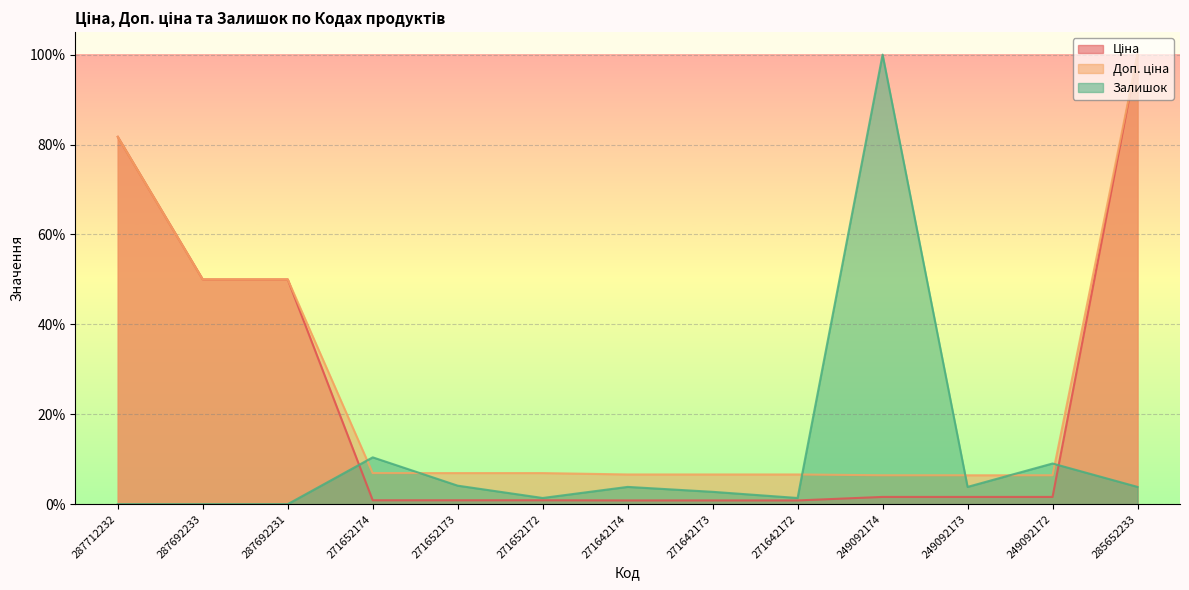

What is the lowest value of the Ціна series?

0.8